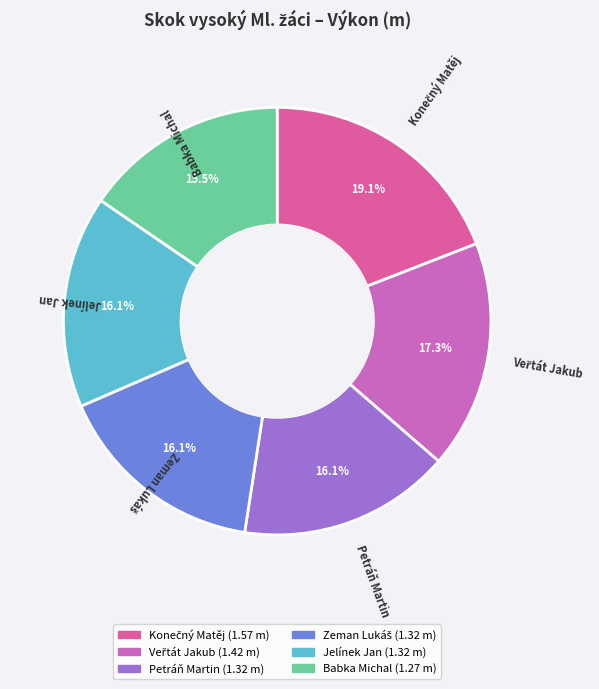

Is there any slice that represents more than half of the pie?

No